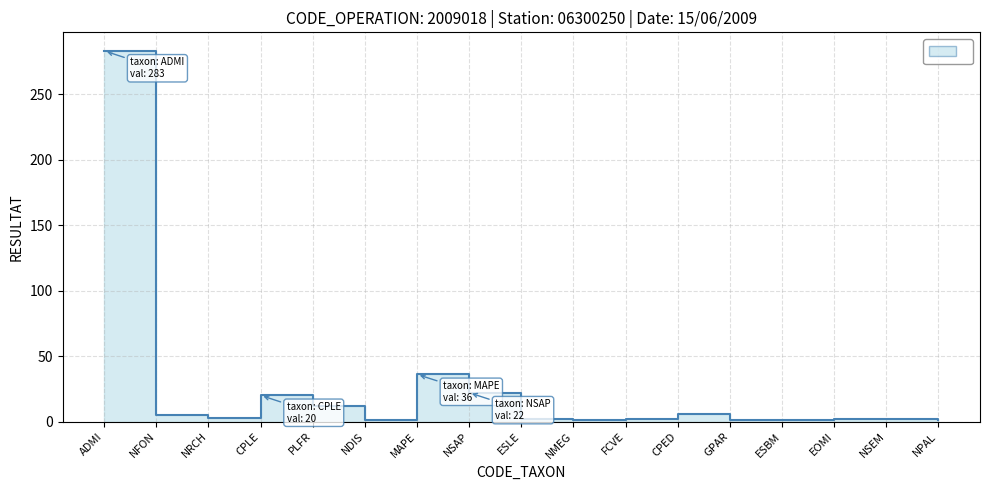

List the labels in order of value, largest first.

ADMI, MAPE, NSAP, CPLE, PLFR, CPED, NFON, NRCH, ESLE, FCVE, EOMI, NSEM, NDIS, NMEG, GPAR, ESBM, NPAL